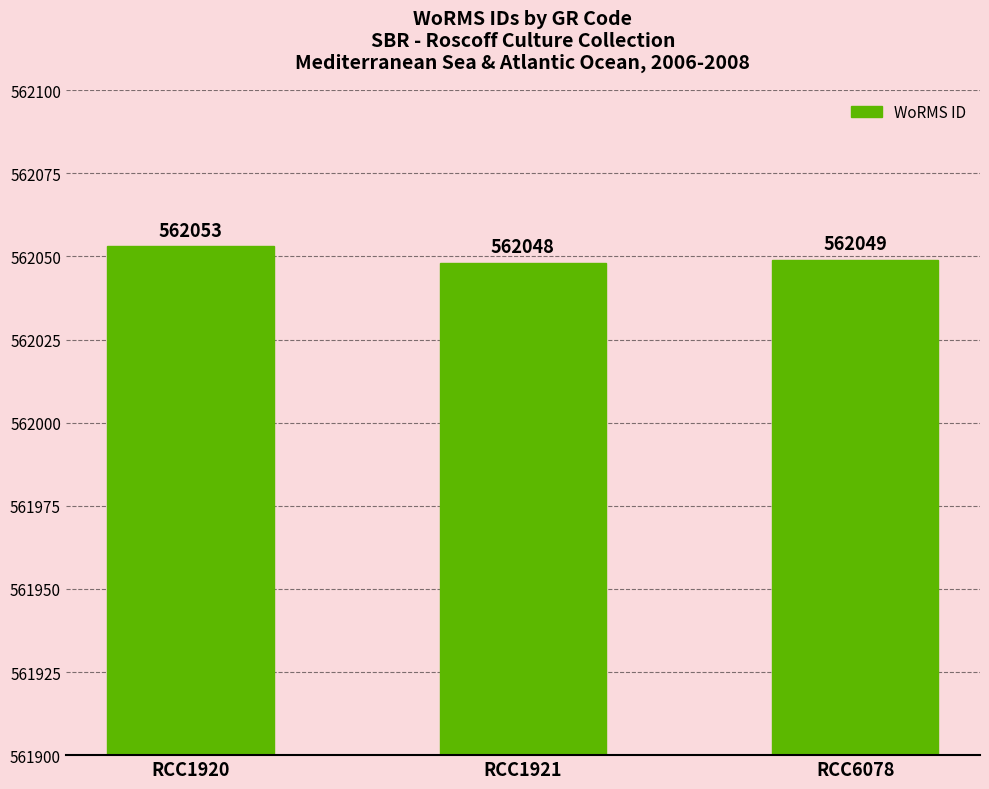

What is the greatest value displayed?

562053